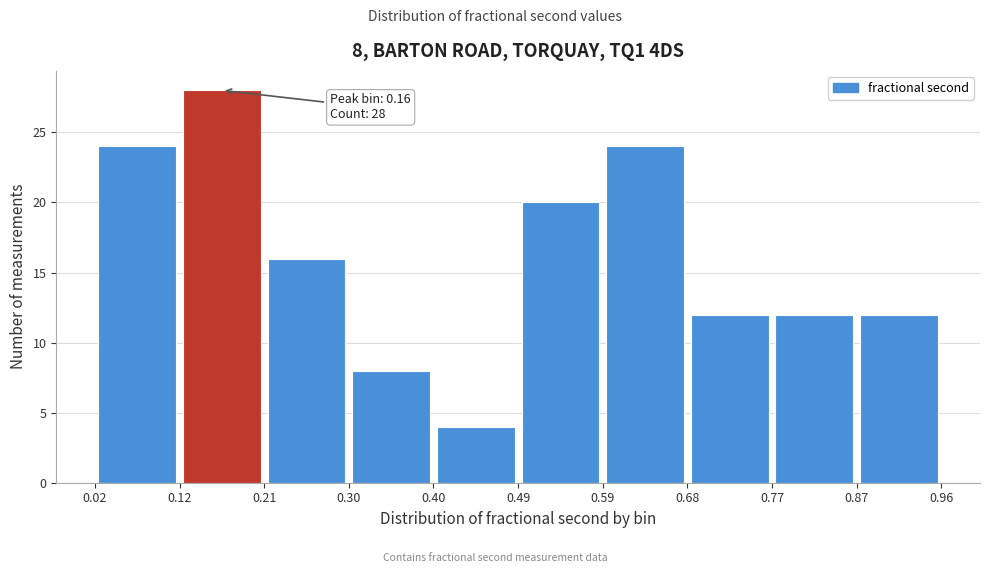

Over which range of the x-axis is the bar tallest?

0.12 to 0.21